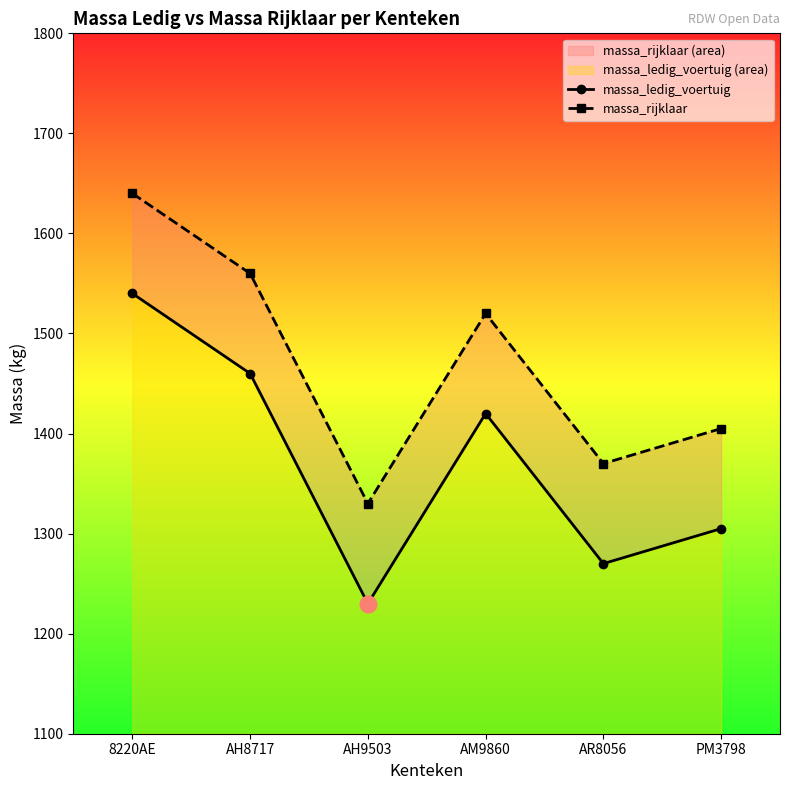

What position from the right is AR8056?

2